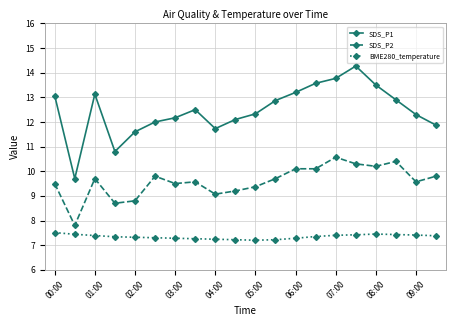

Which series has the widest spread of values?

SDS_P1